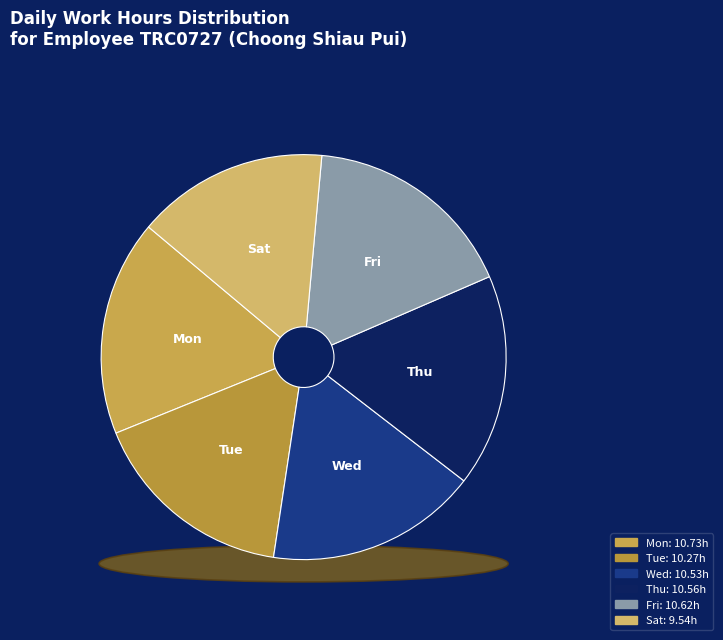

Is there a majority slice in this chart?

No